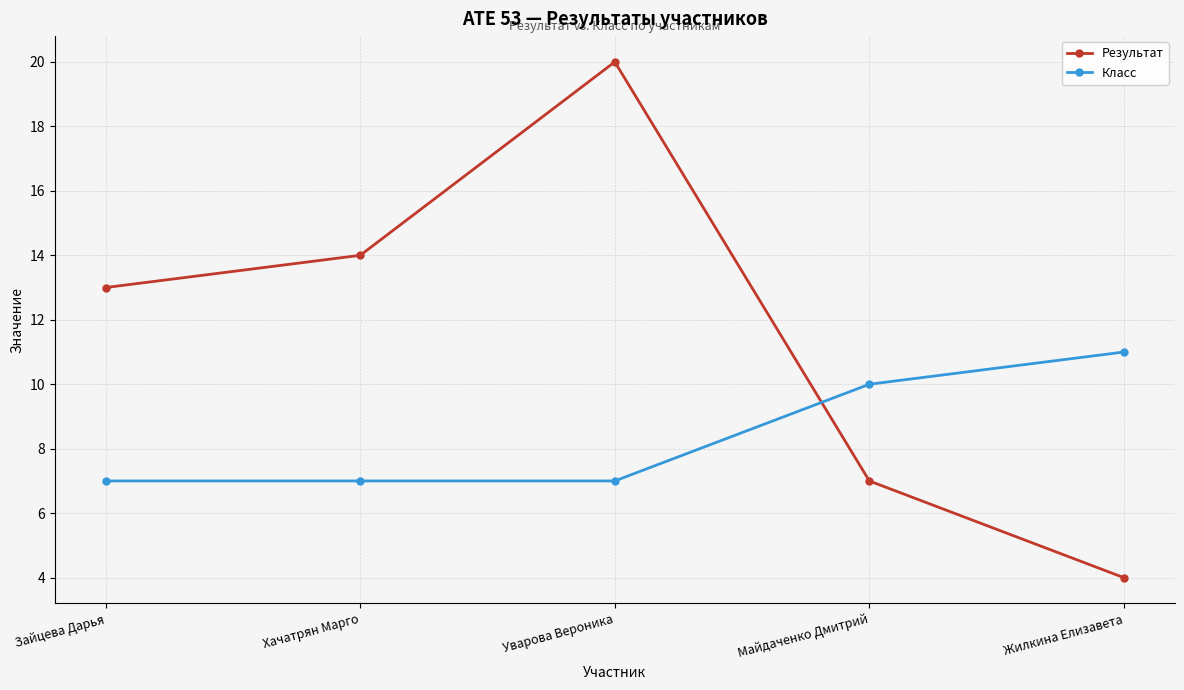

True or false: Результат has more than 2 points higher than both neighbors.

False